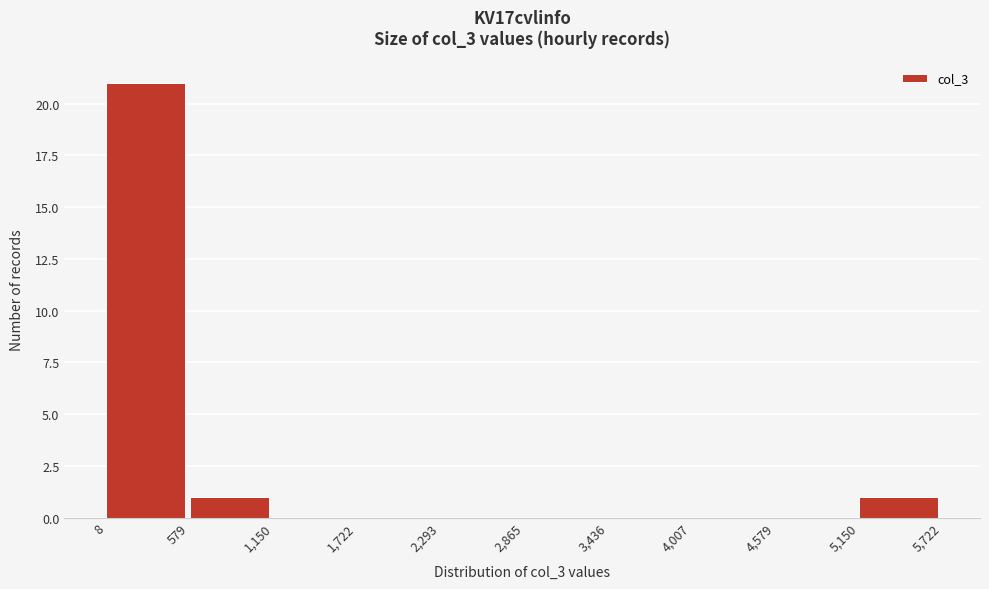

Reading left to right, list every bar in this chart as the range it spans on the x-axis followed by its height. The values are not printed on the chart, so give them approximately, as read against the axis.

8 to 579: 21
579 to 1,150: 1
1,150 to 1,722: 0
1,722 to 2,293: 0
2,293 to 2,865: 0
2,865 to 3,436: 0
3,436 to 4,007: 0
4,007 to 4,579: 0
4,579 to 5,150: 0
5,150 to 5,722: 1